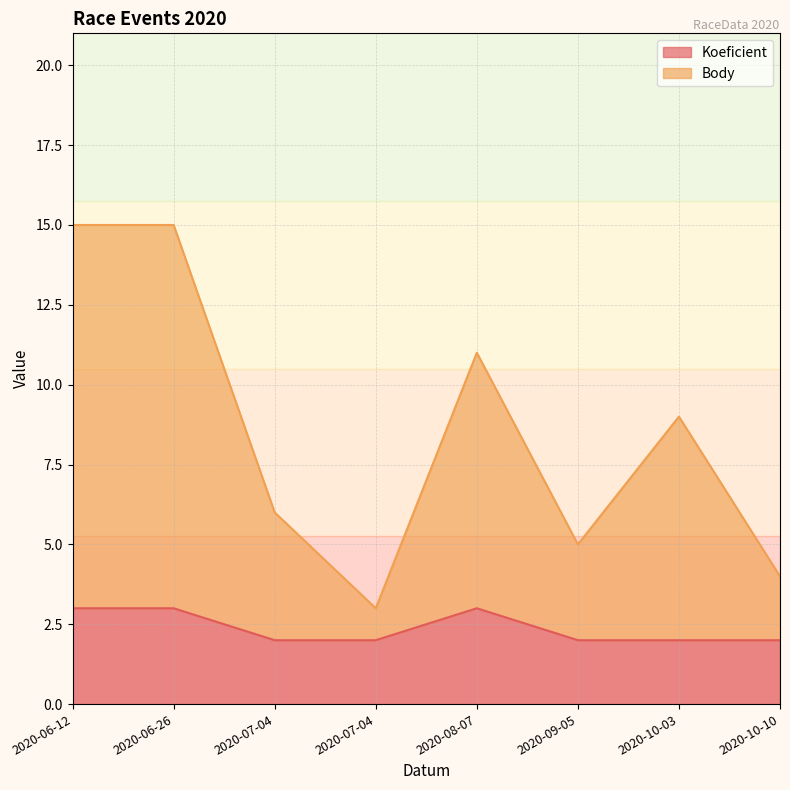

What is the spread (max minus min) of values at 2020-07-04?

4